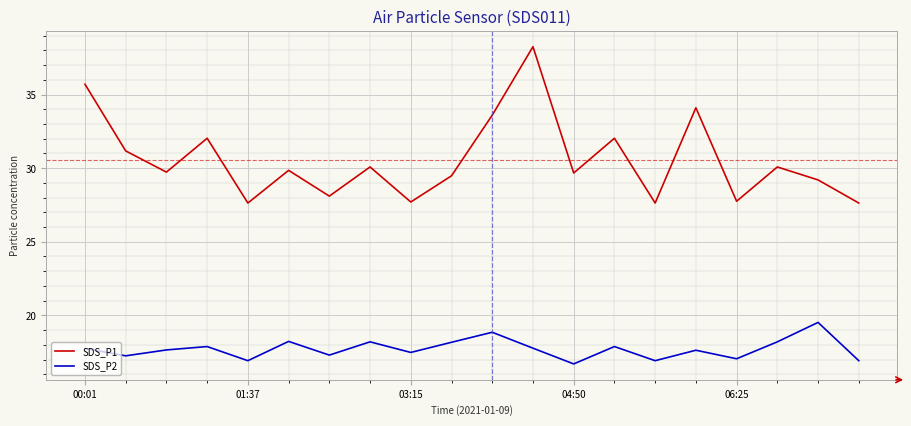

What is the highest value of the SDS_P2 series?

19.5